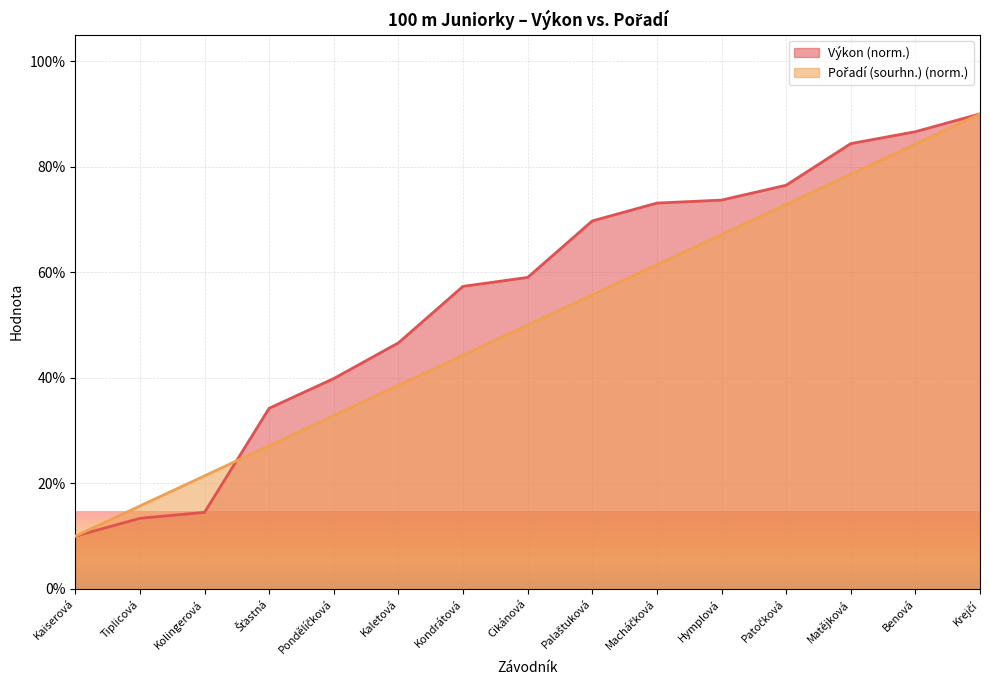

What are all the series names shown in the legend?

Výkon, Pořadí (sourhn.)